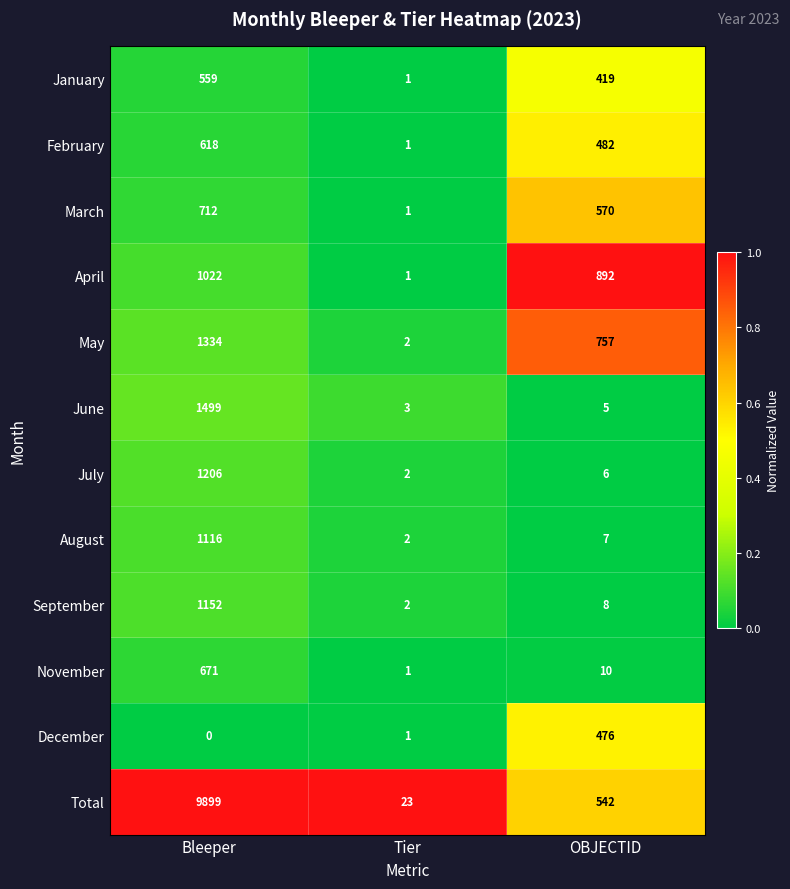

What is the difference between the maximum and second lowest values in the December series?

475